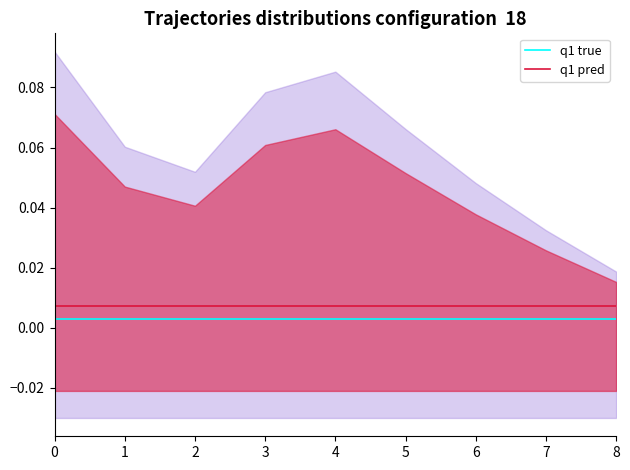

Rank the series at 7 from highest to lowest value.

q1 pred, q1 true